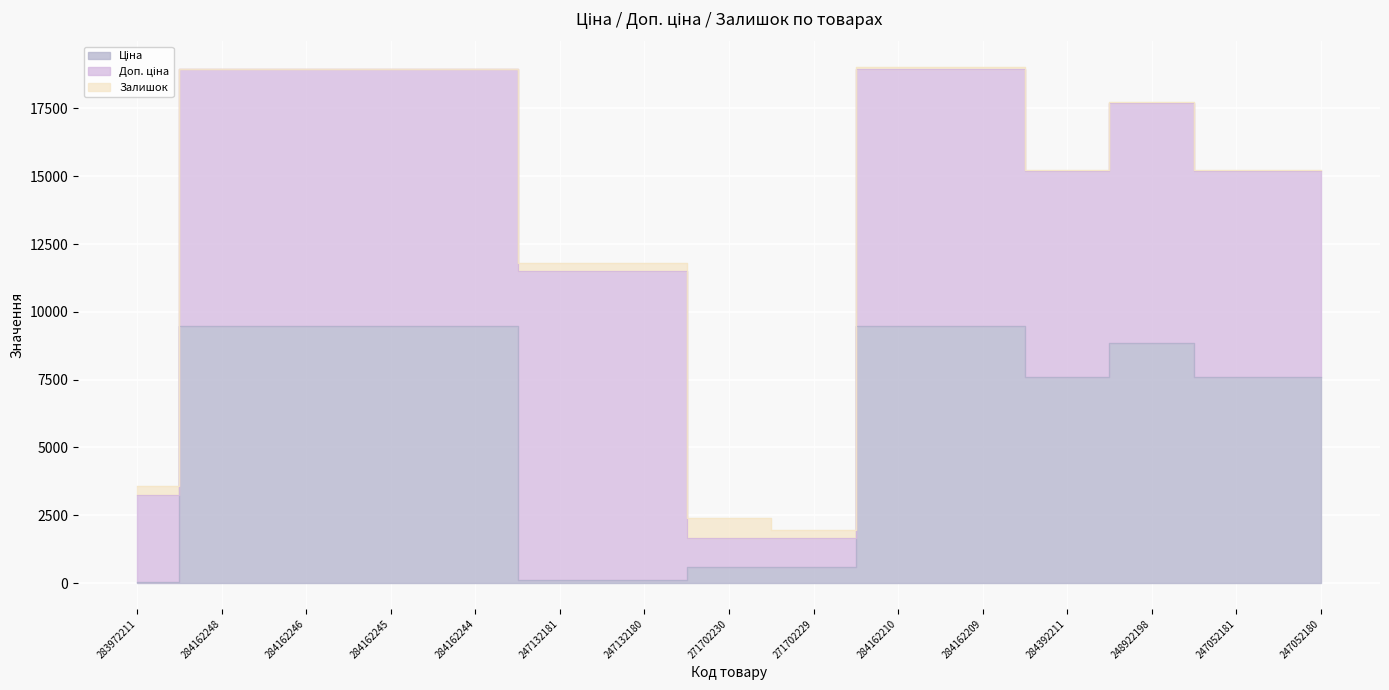

Which series changed the most between 247132180 and 248922198?

Ціна